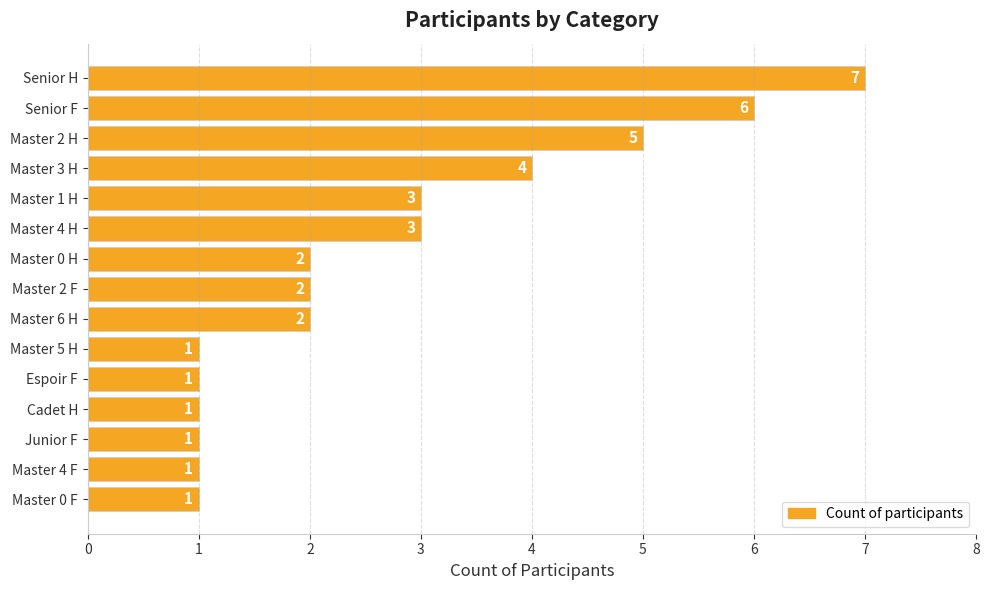

What is the sum of the values at Master 4 H and Master 0 H?

5